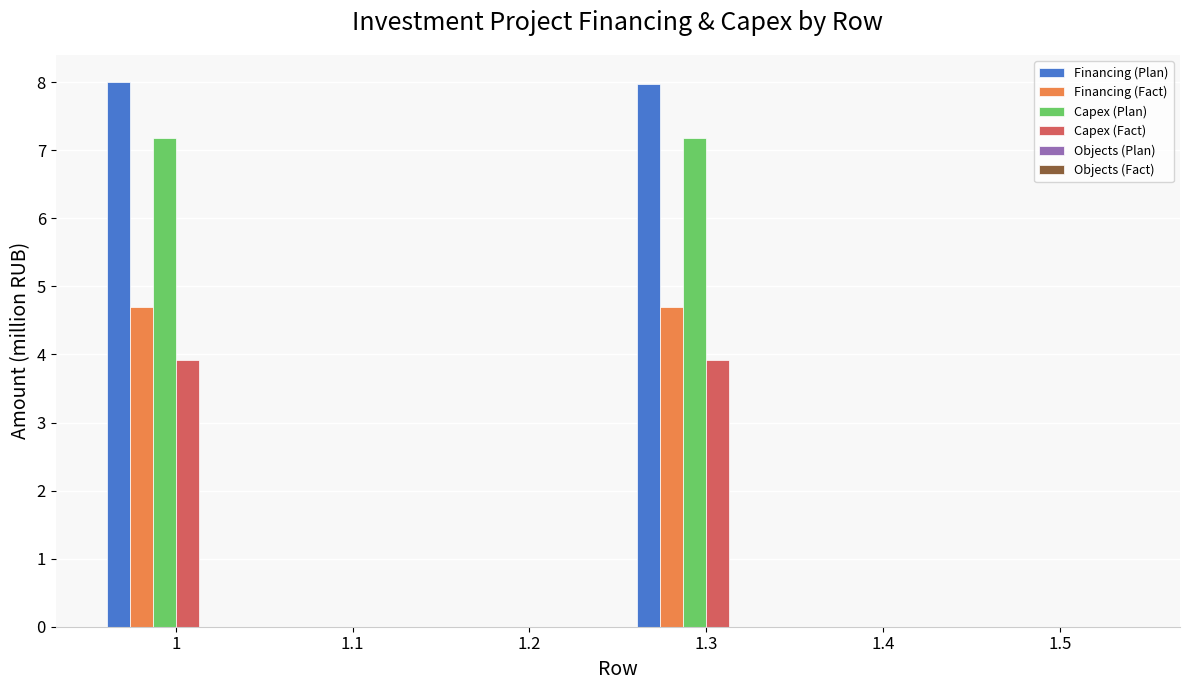

What is the sum of all Financing (Plan) values?

16.0